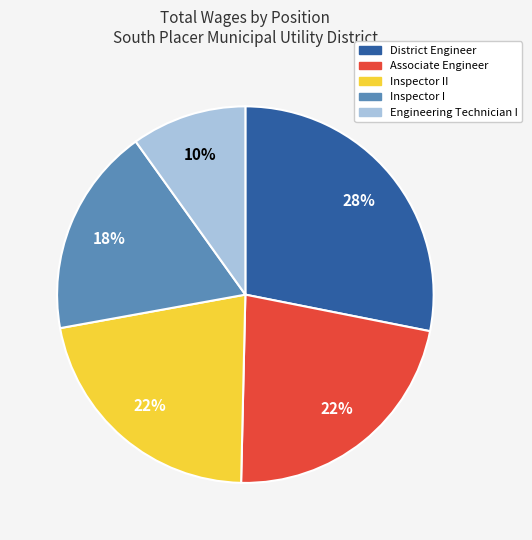

Is it true that Associate Engineer is 22% of the pie?

True